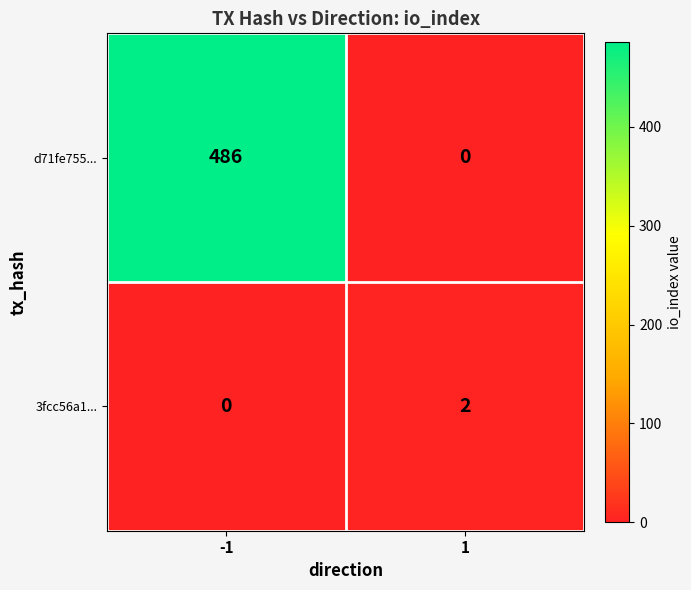

What is the average value of the d71fe755... series?

243